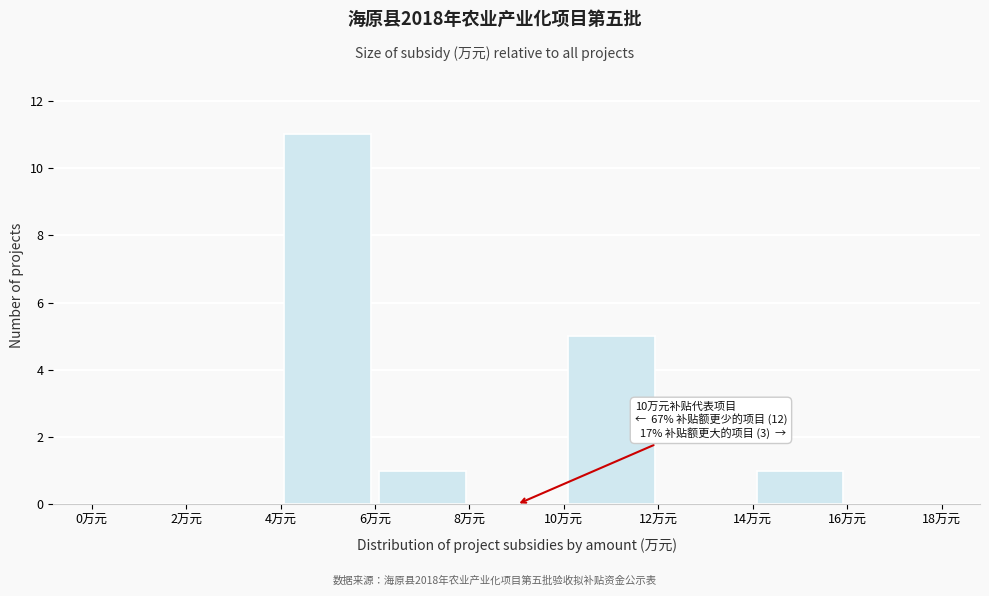

Which range on the x-axis has the tallest bar?

4 to 6